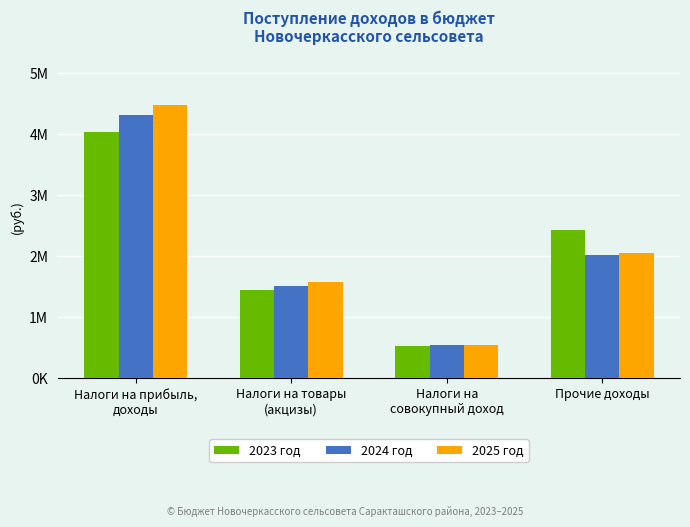

At how many categories does at least one series exceed 3277735?

1